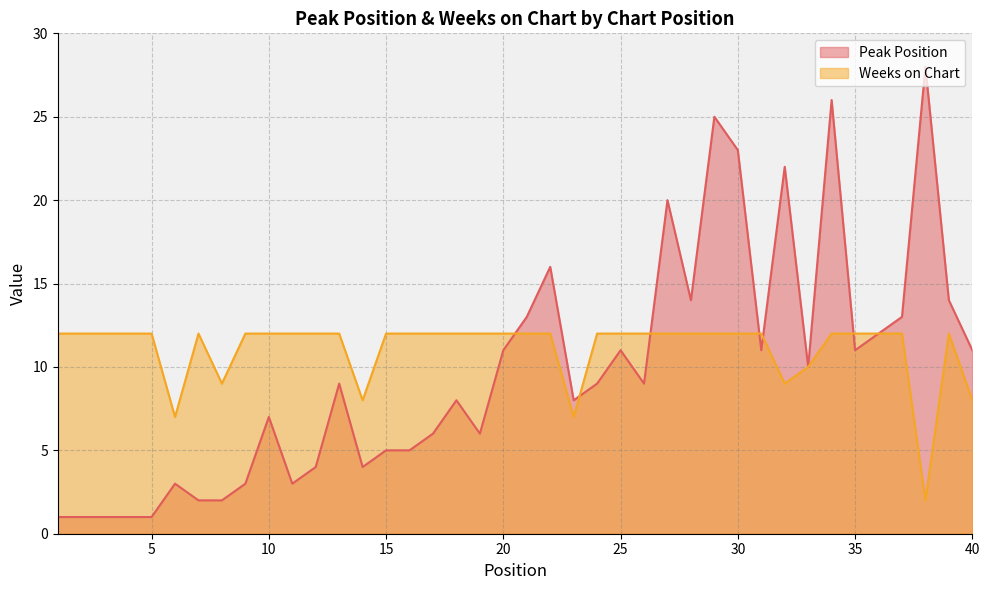

At which category does Weeks on Chart reach its first local peak?

7